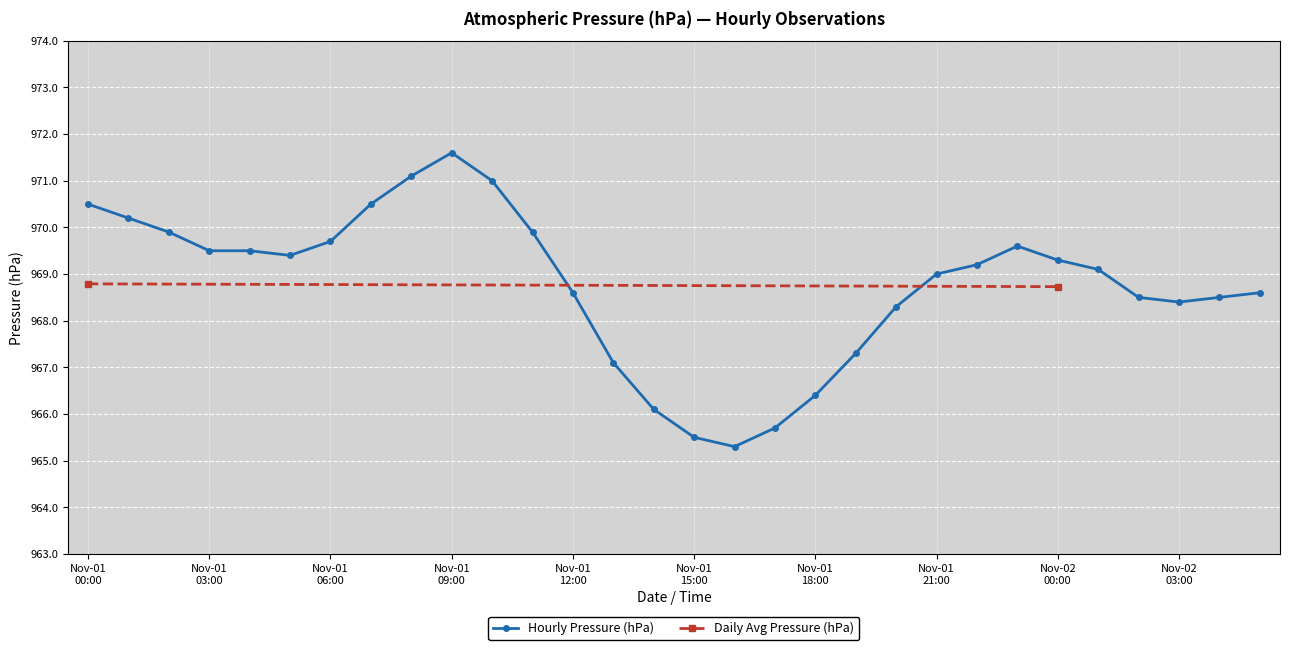

What is the difference between the values at 2019-11-01 08:00 and 2019-11-01 17:00?

5.4